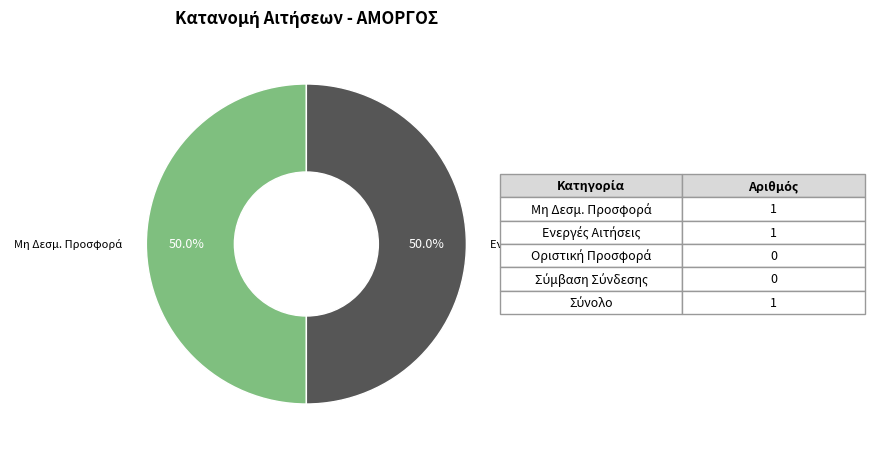

Count the number of slices in the pie.

2